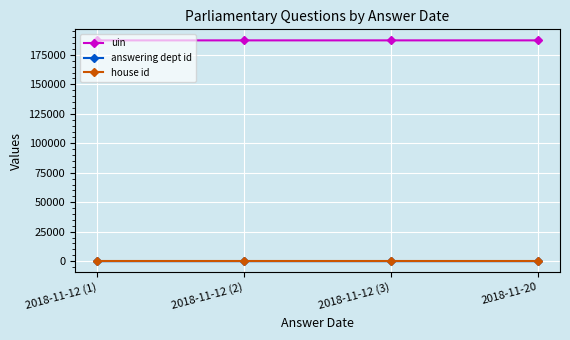

What is the maximum value shown in the chart?

187331